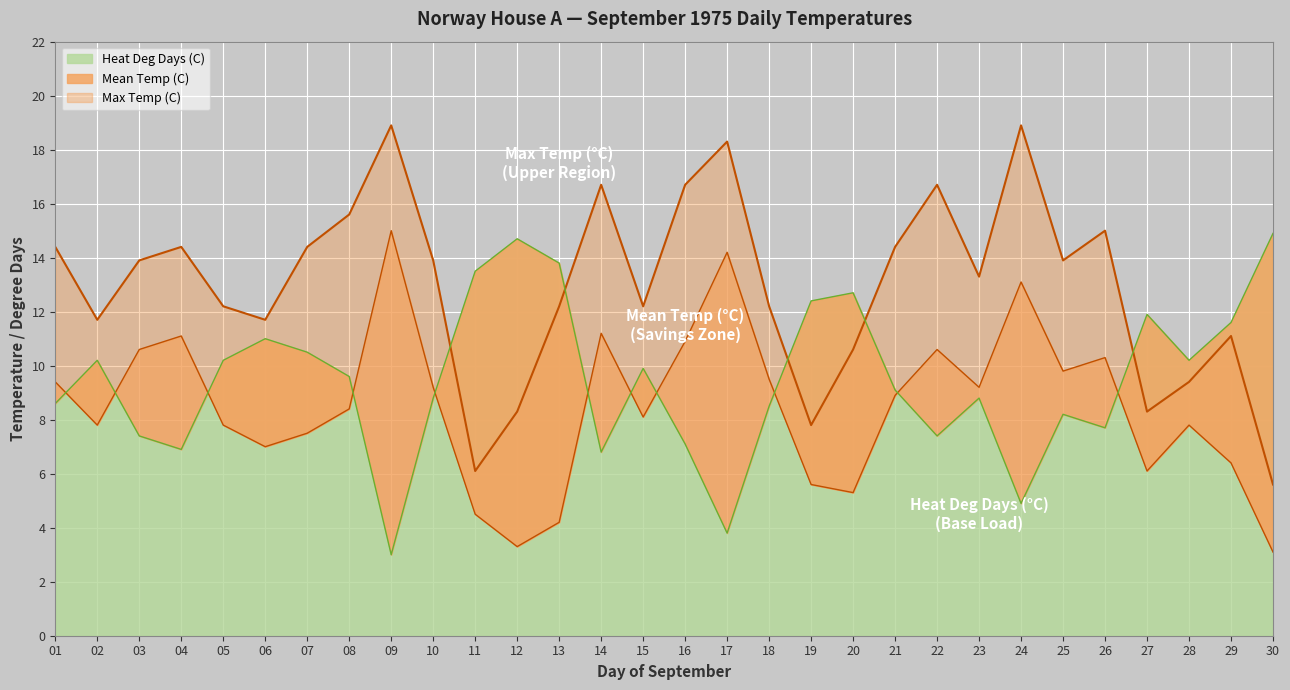

How many times do Max Temp (C) and Heat Deg Days (C) cross each other?

5